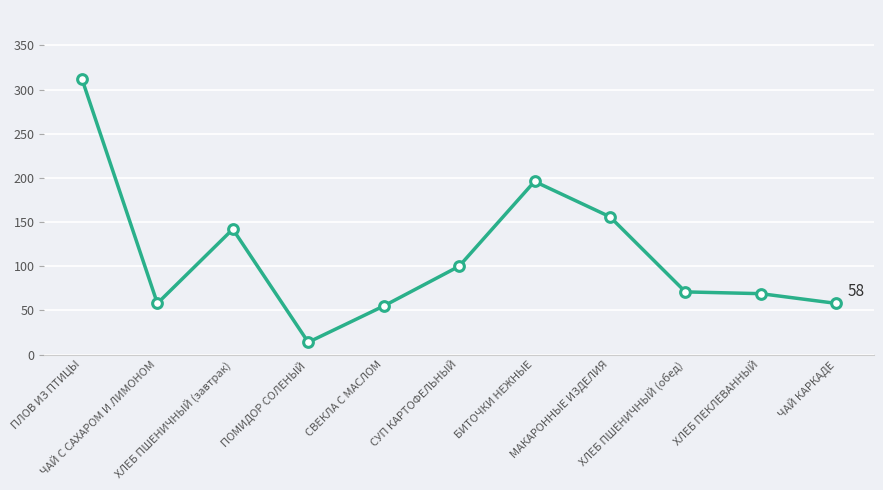

Reading left to right, transcribe all the data shown in this chart.

ПЛОВ ИЗ ПТИЦЫ=312	ЧАЙ С САХАРОМ И ЛИМОНОМ=58	ХЛЕБ ПШЕНИЧНЫЙ (завтрак)=142	ПОМИДОР СОЛЕНЫЙ=14	СВЕКЛА С МАСЛОМ=55	СУП КАРТОФЕЛЬНЫЙ=100	БИТОЧКИ НЕЖНЫЕ=196	МАКАРОННЫЕ ИЗДЕЛИЯ=156	ХЛЕБ ПШЕНИЧНЫЙ (обед)=71	ХЛЕБ ПЕКЛЕВАННЫЙ=69	ЧАЙ КАРКАДЕ=58